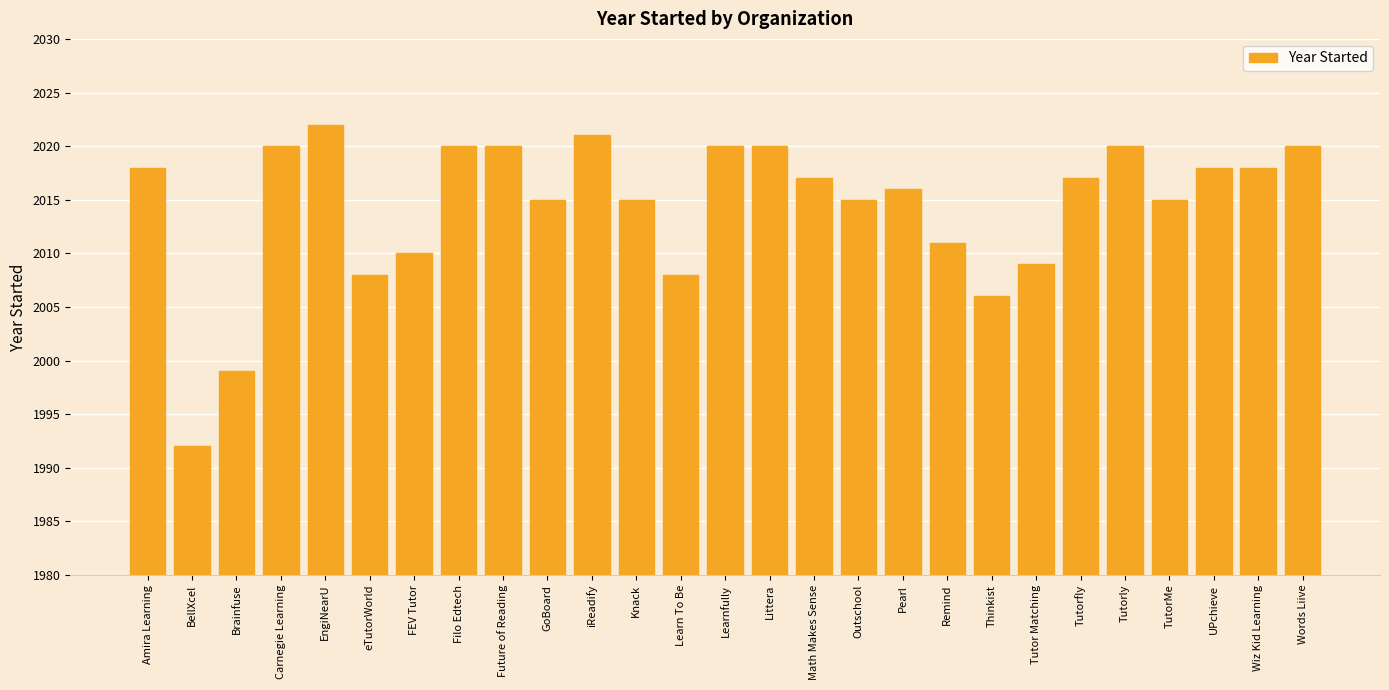

Approximately how many times larger is the value at Tutorfly compared to EngiNearU?

1.0